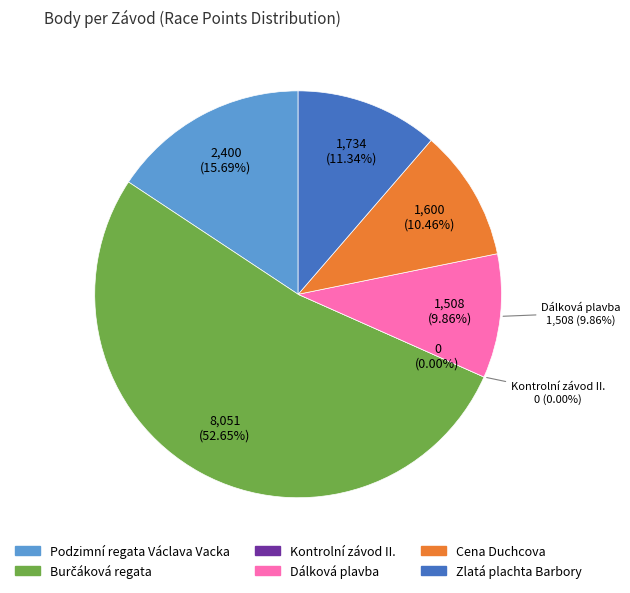

What percentage do Zlatá plachta Barbory and Kontrolní závod II. together represent?

11.3%